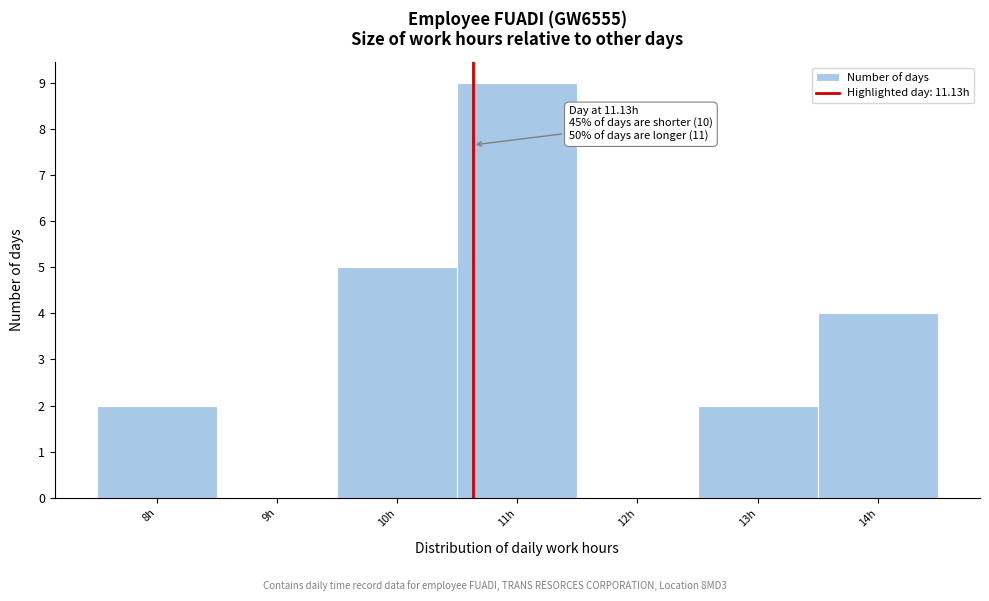

Reading right to left, extract all data points from this chart.

14h=4	13h=2	12h=0	11h=9	10h=5	9h=0	8h=2